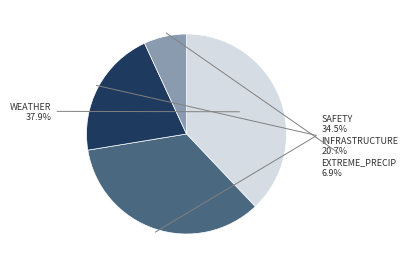

What percentage is NOT represented by SAFETY?

65.5%